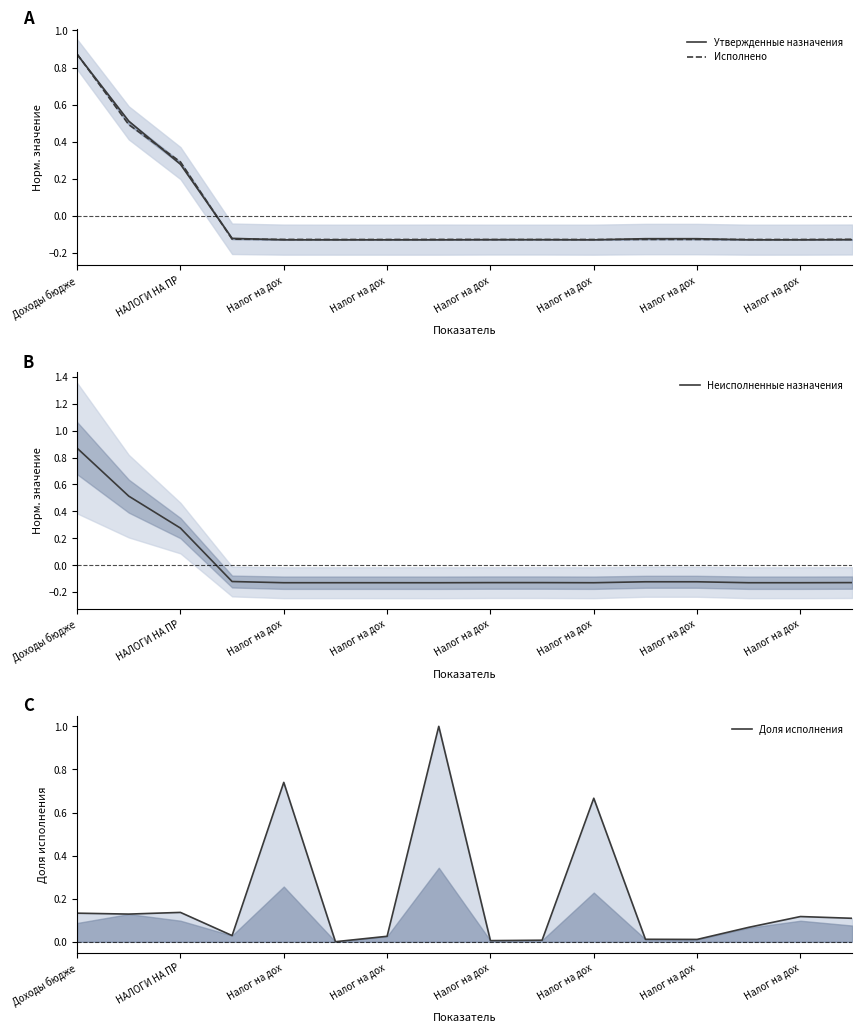

What is the difference between the maximum and minimum values in the Утвержденные назначения series?

1.0